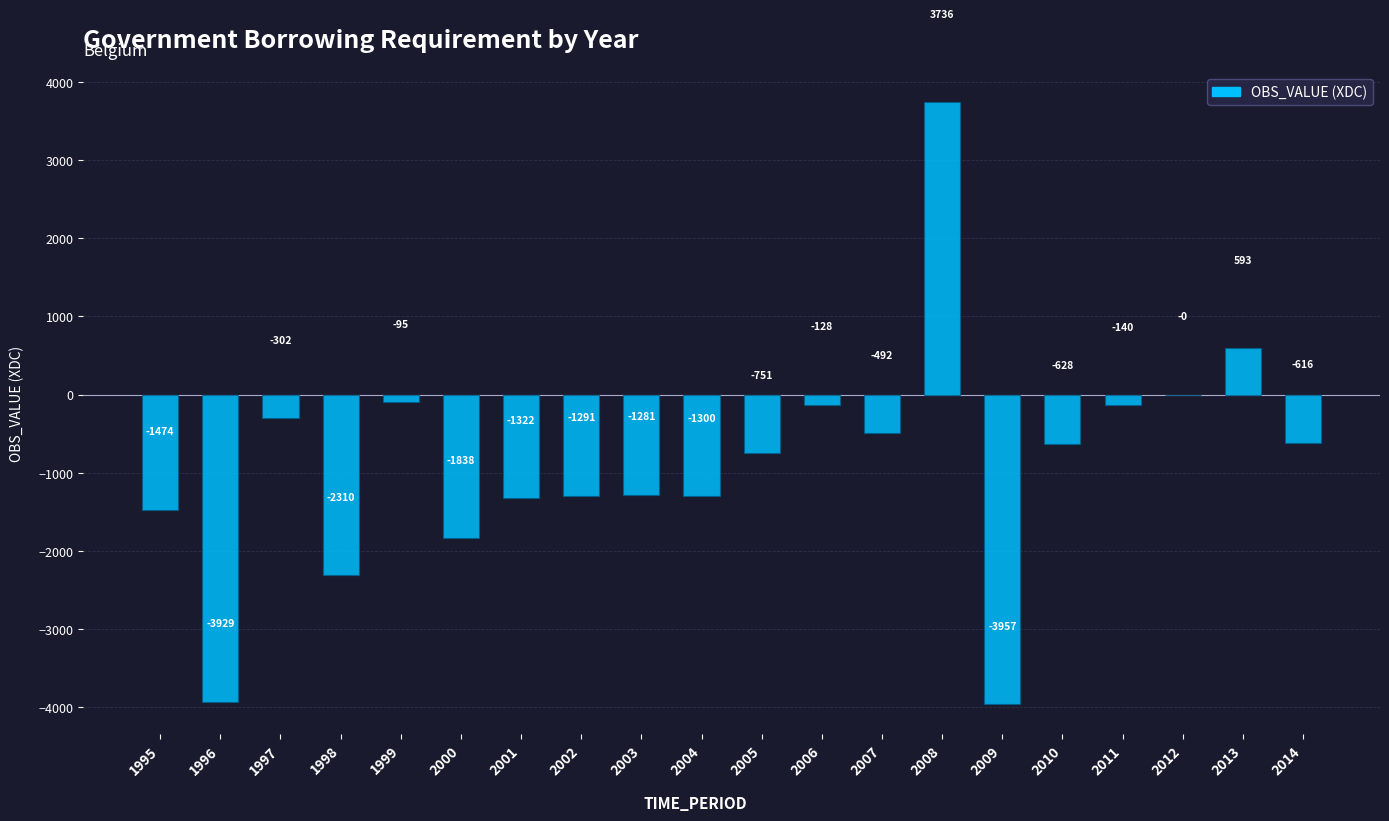

Is it true that the value at 2006 is -128.1?

True